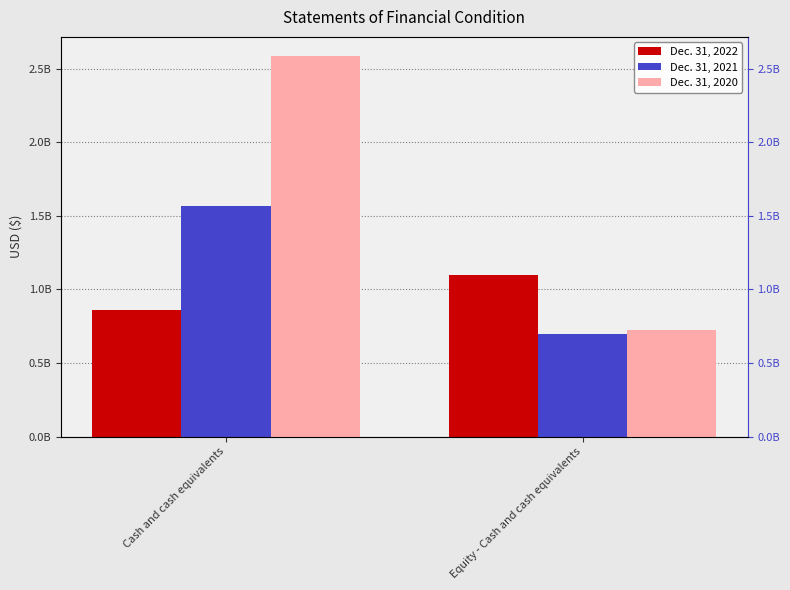

What is the difference between the maximum and minimum values in the Dec. 31, 2021 series?

865782182